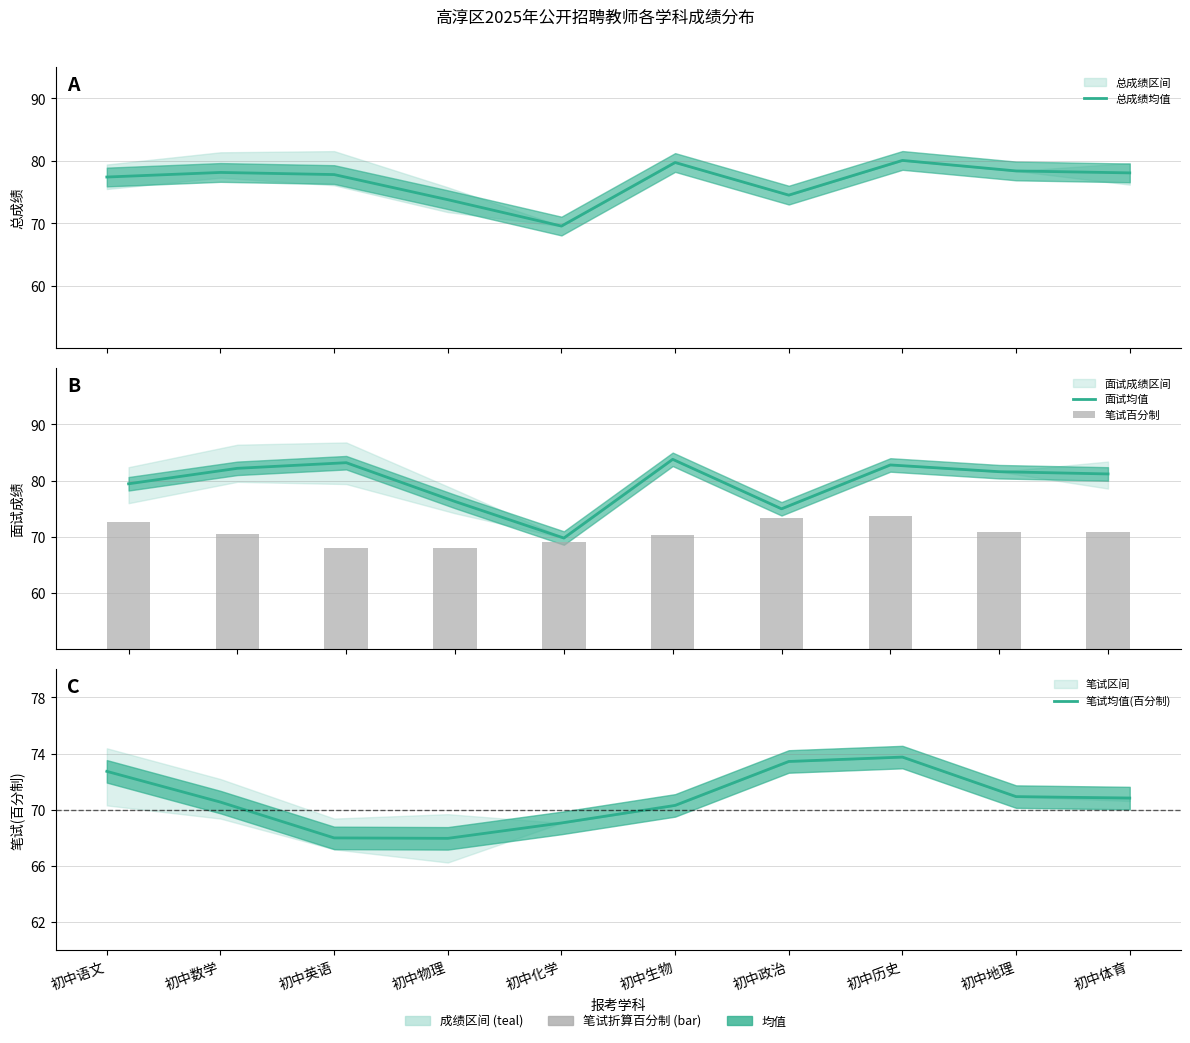

Reading left to right, extract all data points from this chart.

总成绩均值: 77.4	78.2	77.8	73.8	69.6	79.8	74.5	80.1	78.4	78.1
面试均值: 79.5	82.2	83.2	76.3	69.8	83.8	75.0	82.8	81.6	81.2
笔试百分制: 72.7	70.5	68.0	68.0	69.1	70.3	73.4	73.8	70.9	70.8
笔试均值(百分制): 72.7	70.5	68.0	68.0	69.1	70.3	73.4	73.8	70.9	70.8